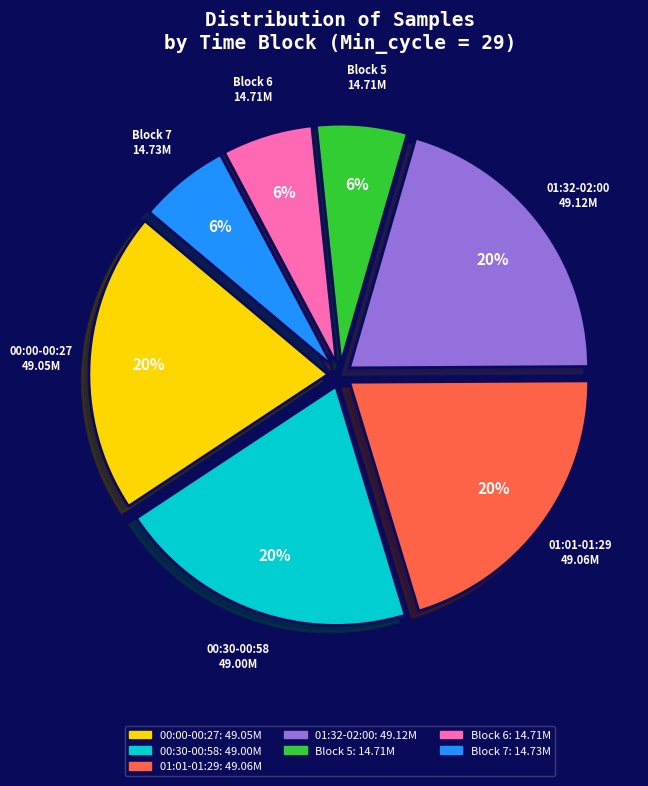

To the nearest percent, what is the average slice percentage?

14%